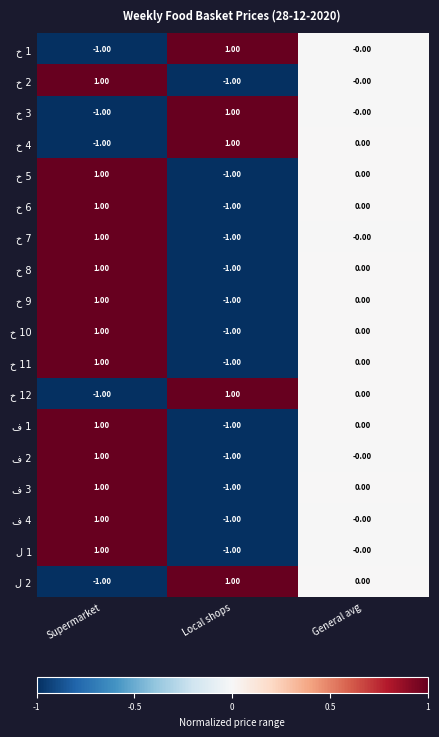

What is the total value across all series at Local shops?

-8